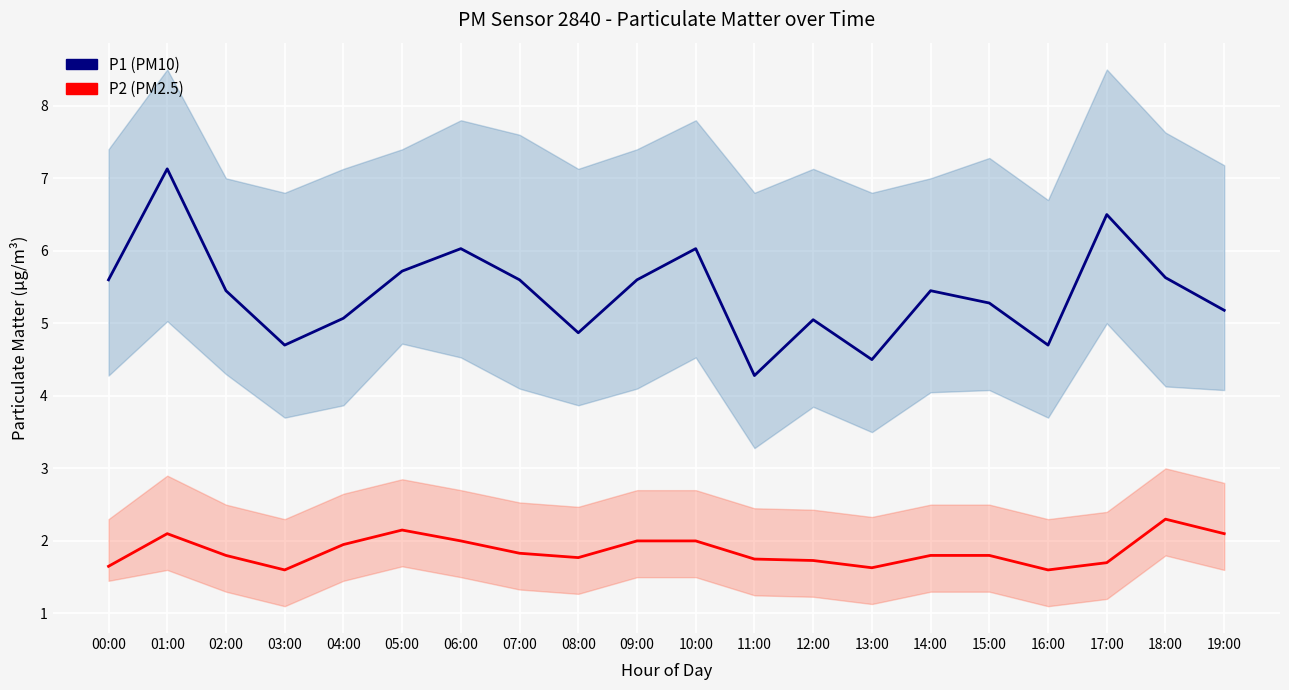

What is the smallest value displayed?

1.6